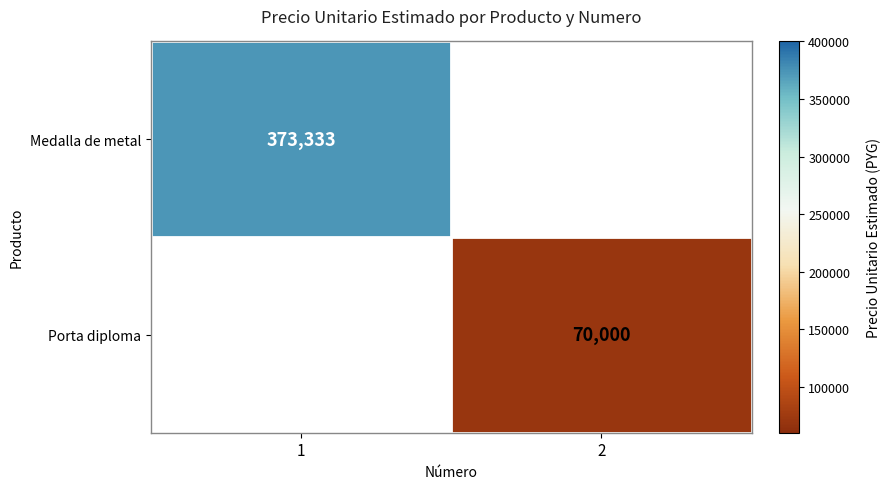

True or false: Porta diploma has a value of 109220 at 2.

False